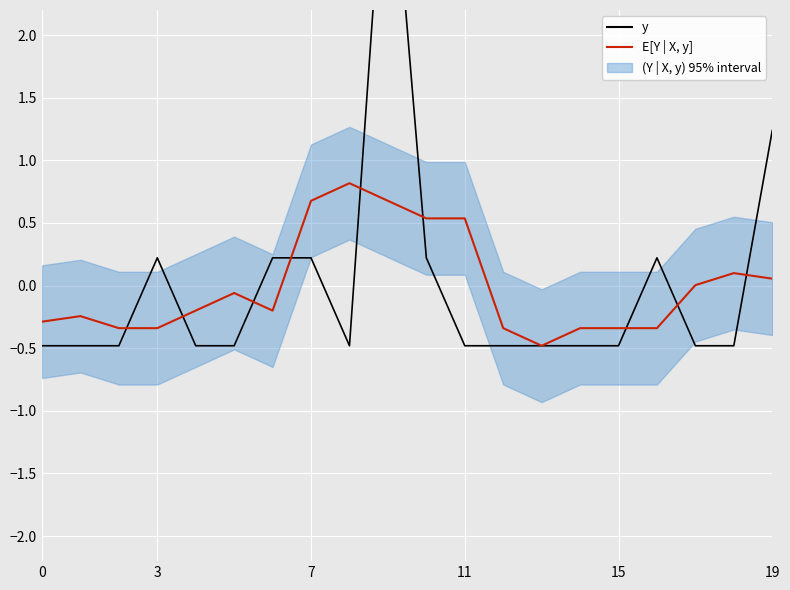

What is the difference between the second highest and minimum values in the E[Y | X, y] series?

1.2